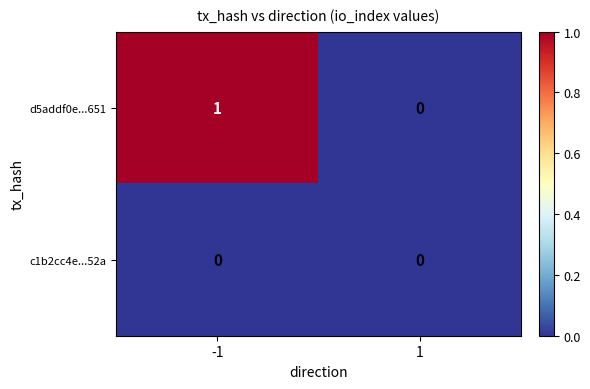

At -1, list the series in order from smallest to largest.

c1b2cc4e...52a, d5addf0e...651